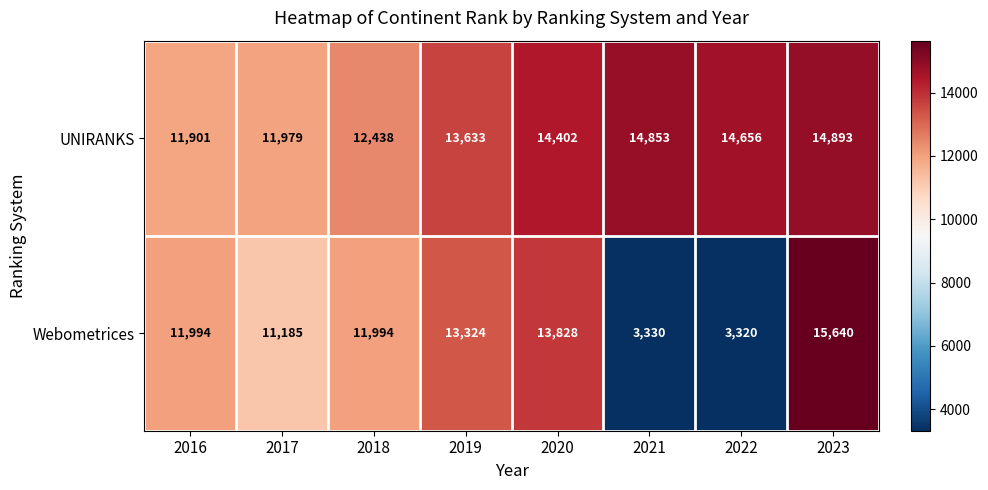

At which label is UNIRANKS closest to 13397?

2019